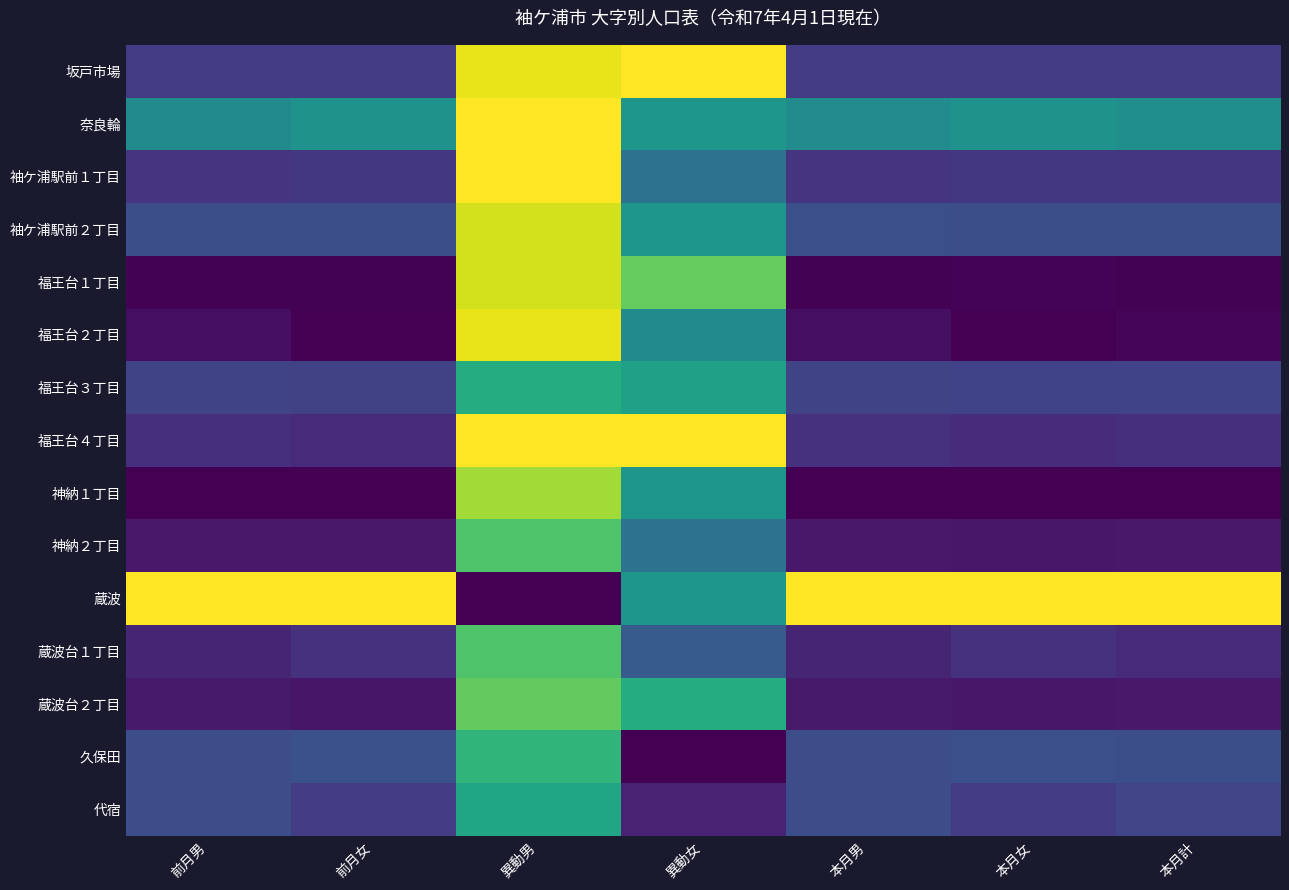

Rank the series at 異動男 from lowest to highest value.

蔵波, 代宿, 福王台３丁目, 久保田, 神納２丁目, 蔵波台１丁目, 蔵波台２丁目, 神納１丁目, 袖ケ浦駅前２丁目, 福王台１丁目, 坂戸市場, 福王台２丁目, 奈良輪, 袖ケ浦駅前１丁目, 福王台４丁目